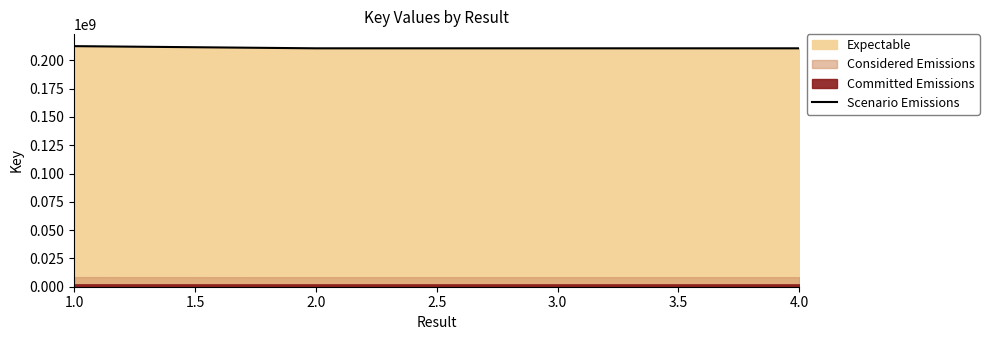

Reading right to left, transcribe all the data shown in this chart.

210655165	210655248	210655124	212578849